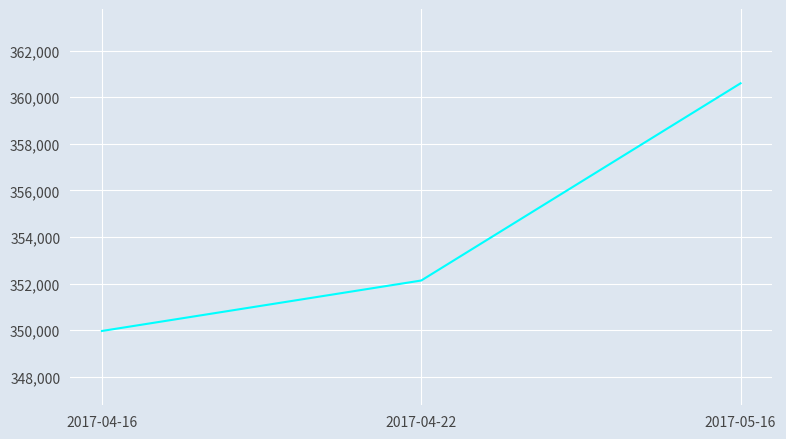

What is the greatest value displayed?

360598